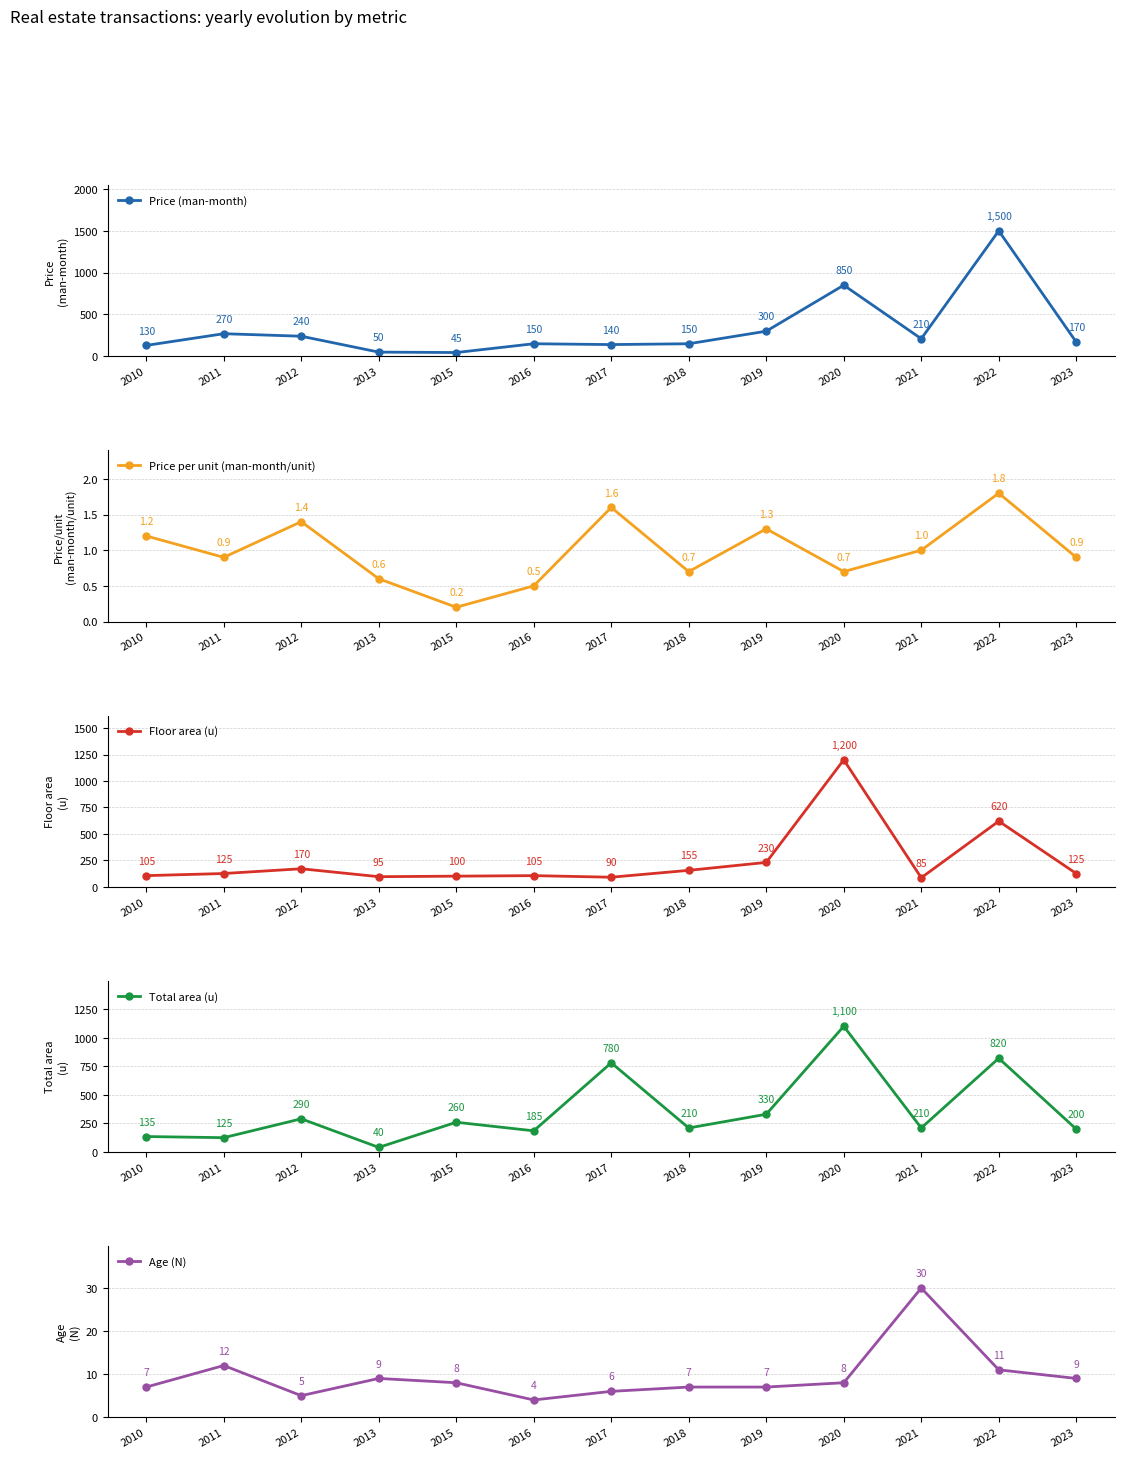

At which category does Floor area (u) reach its first local valley?

2013